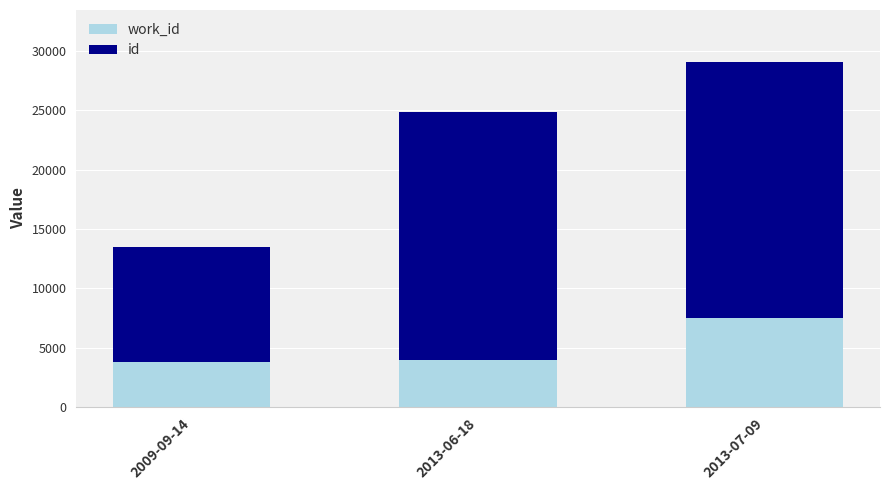

What are all the series names shown in the legend?

work_id, id